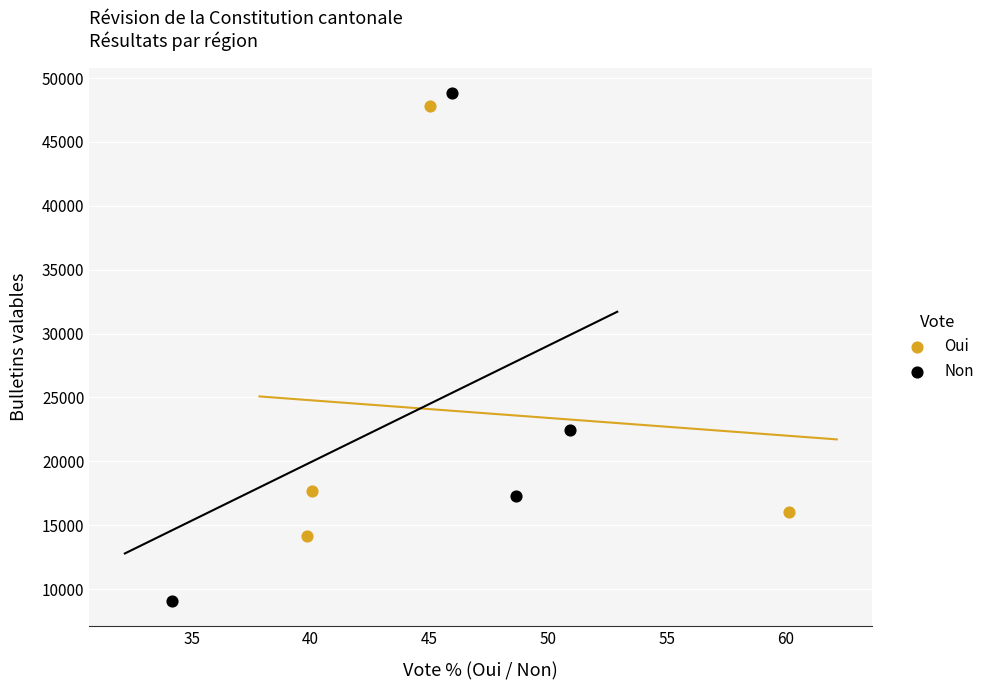

Which series contains the lowest Y value?

Non